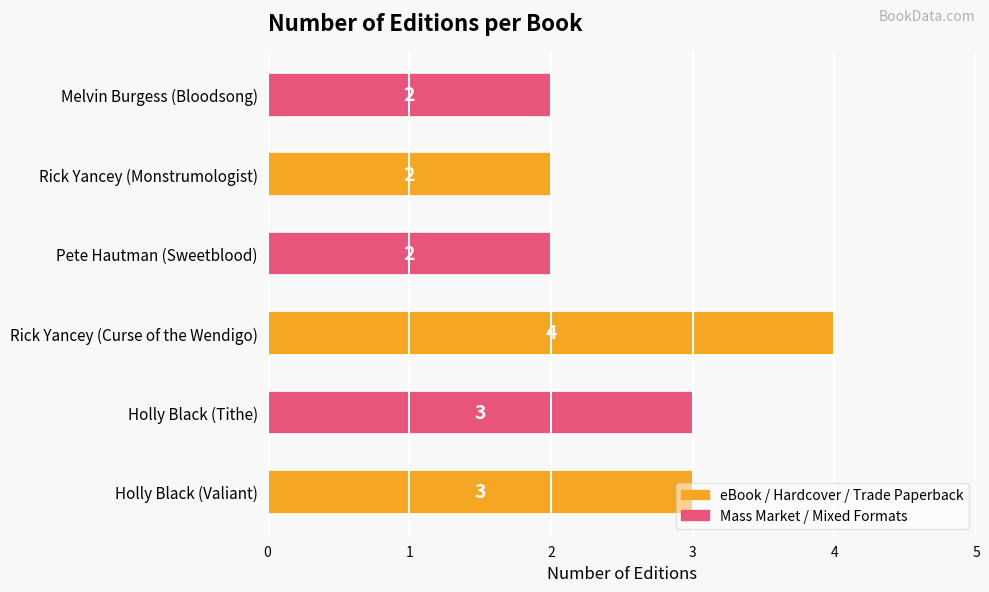

How many data points does each series have?

6